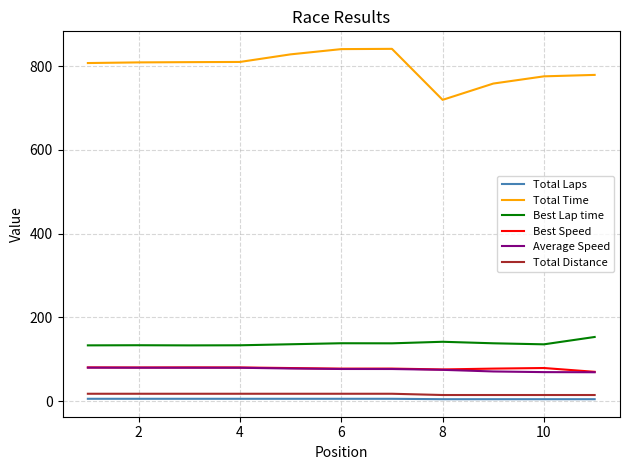

Which series has the largest total across all categories?

Total Time